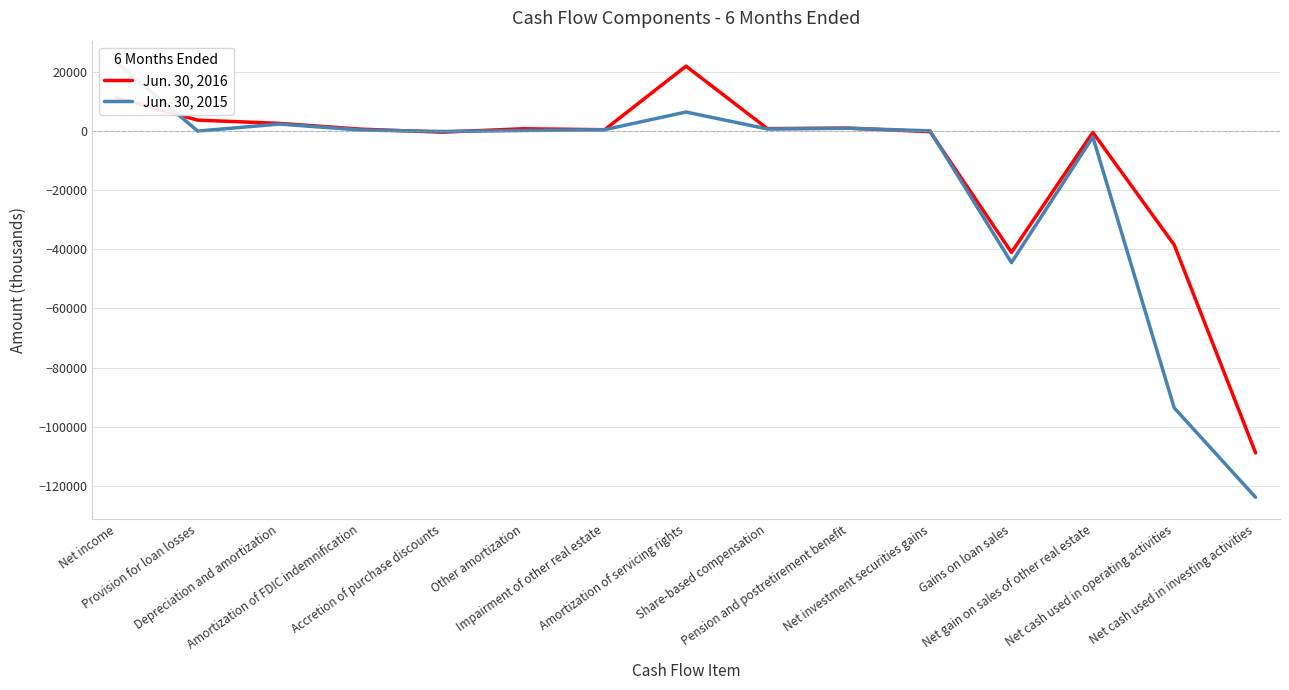

What position from the left is Impairment of other real estate?

7